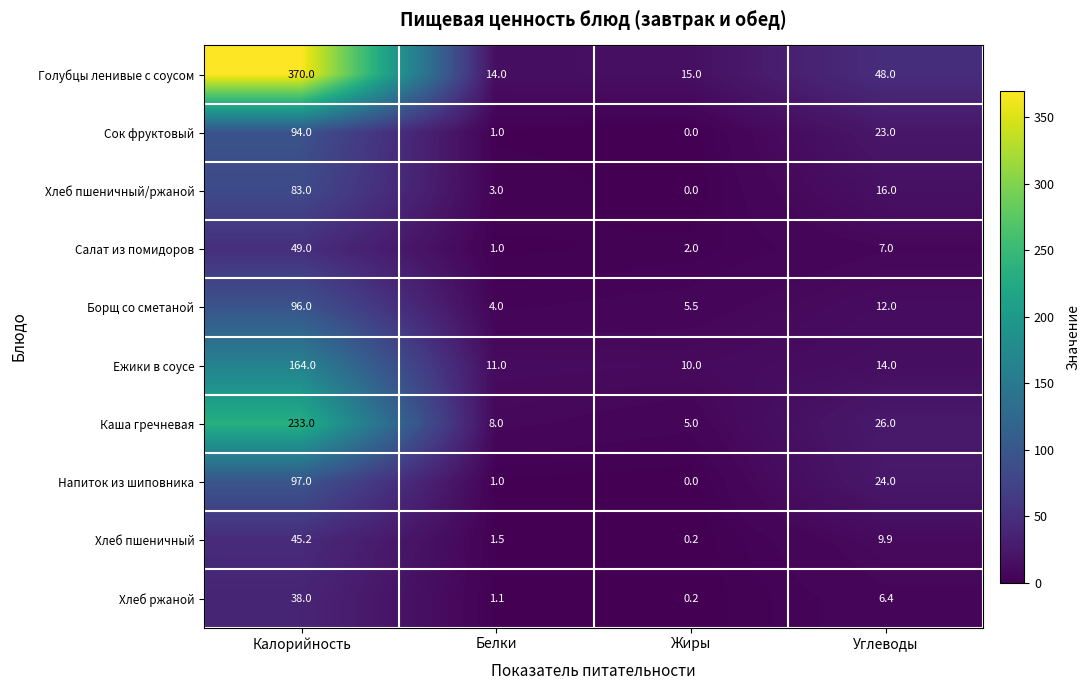

What is the total value across all series at Углеводы?

186.3